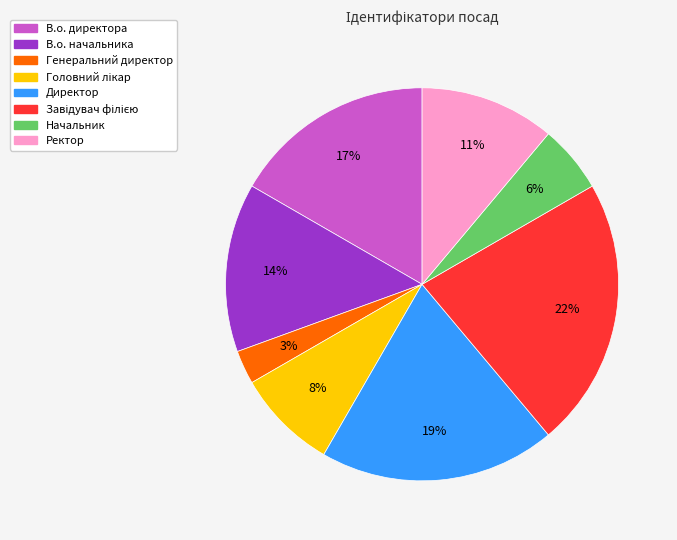

To the nearest percent, what portion does Директор represent?

19%